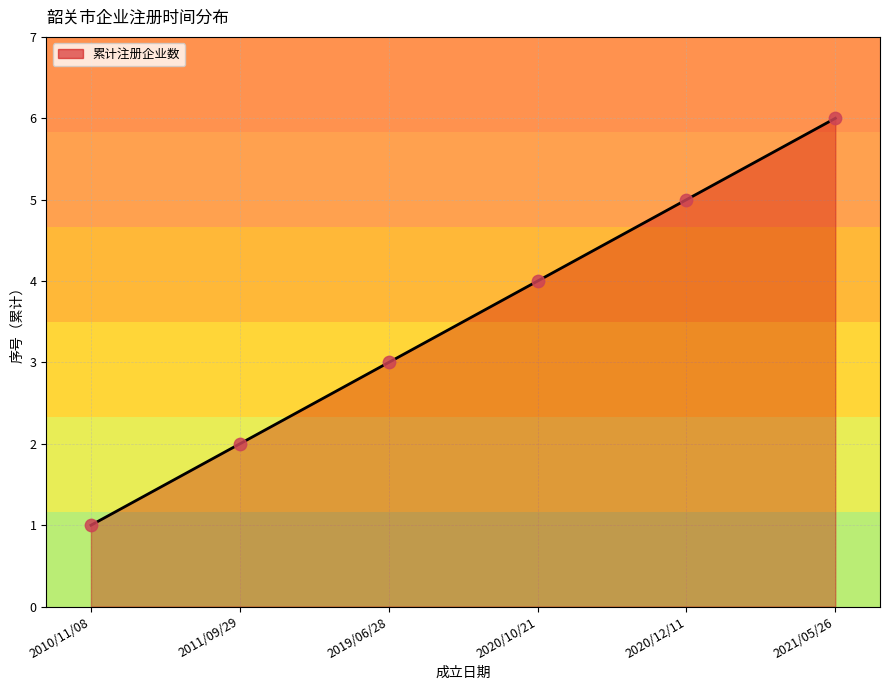

Which has a higher value, 2020/12/11 or 2021/05/26?

2021/05/26